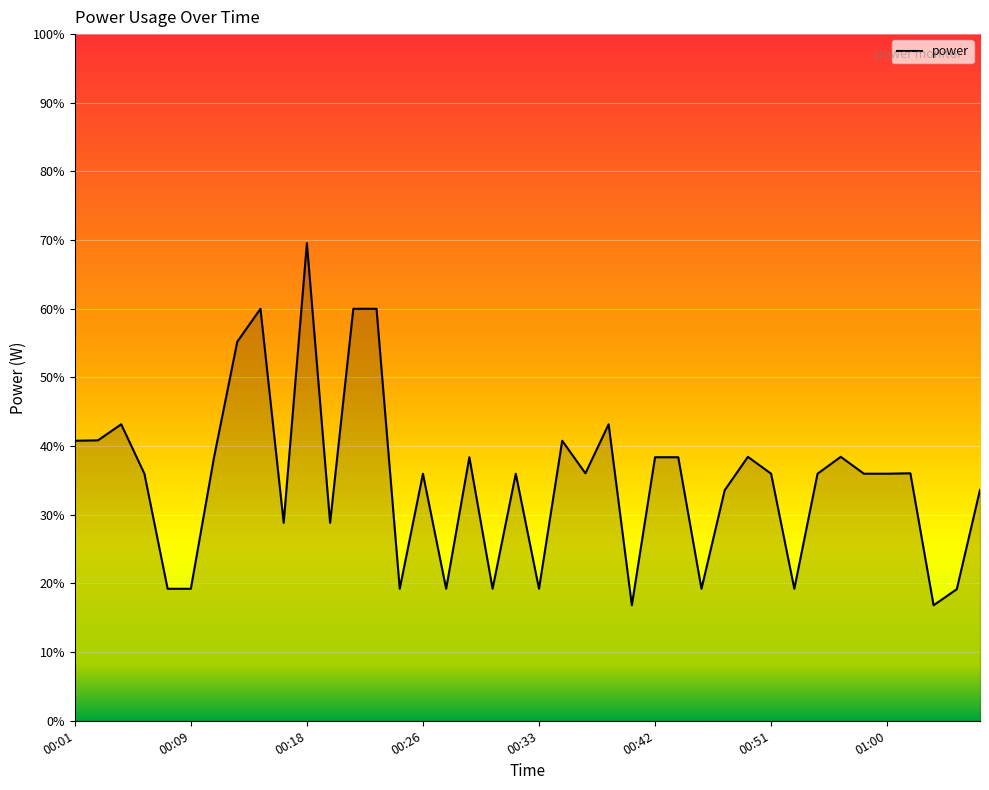

What is the sum of all values?

1399.3